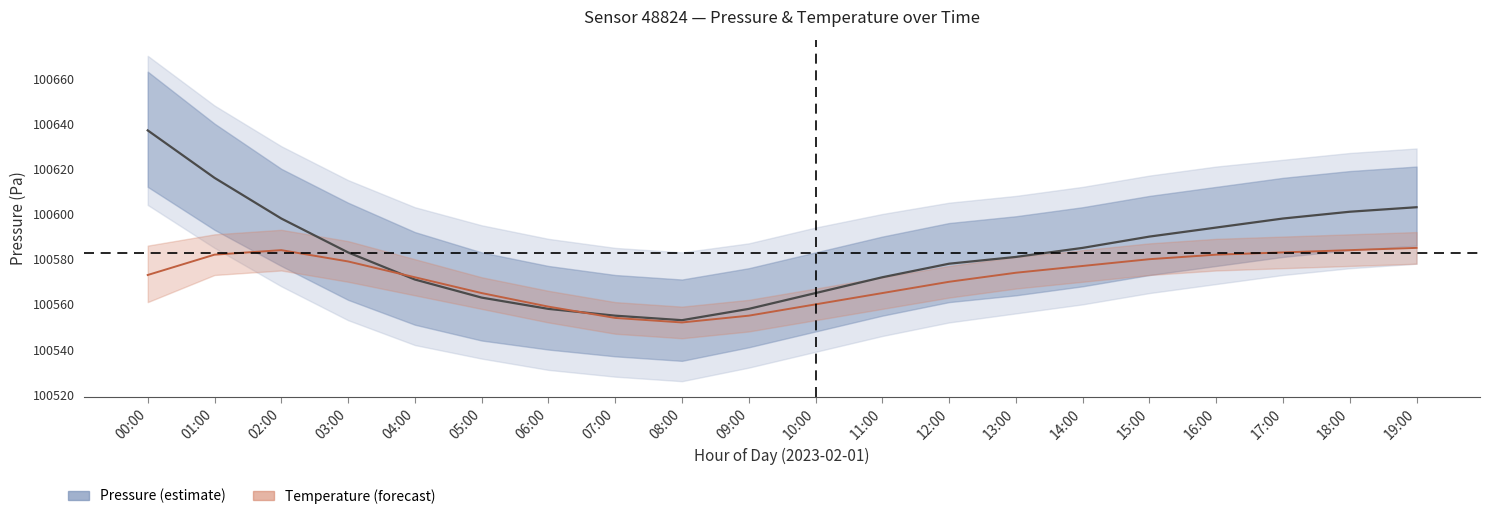

What is the label of the 10th point from the left?

09:00